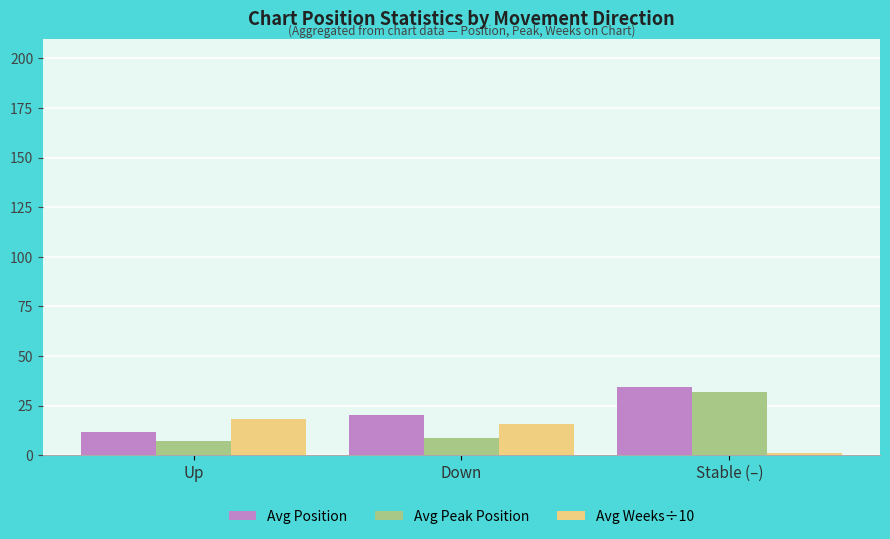

What is the label of the 2nd bar from the right?

Down